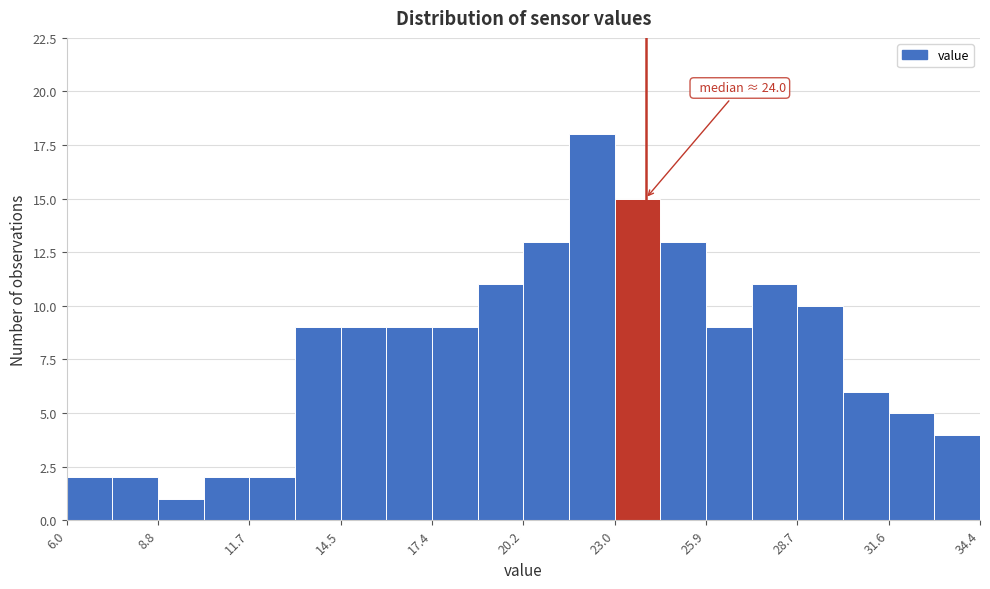

Around what value on the x-axis is the tallest bar? Give the approximate position of its centre, as read against the axis.

22.5